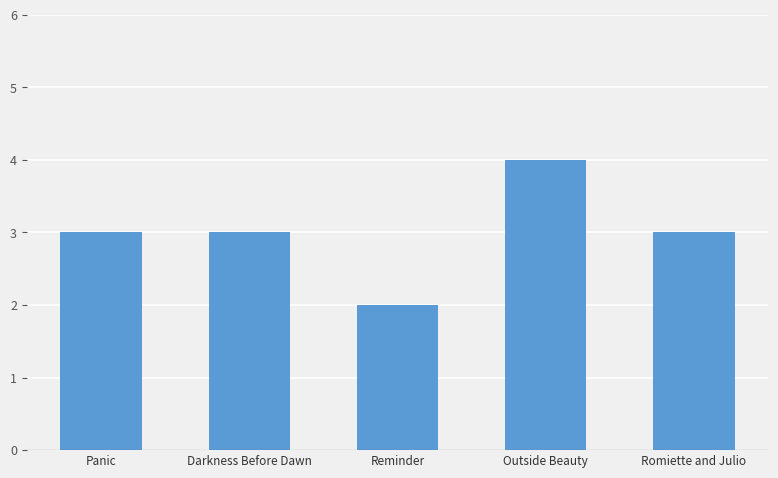

How many data points does each series have?

5